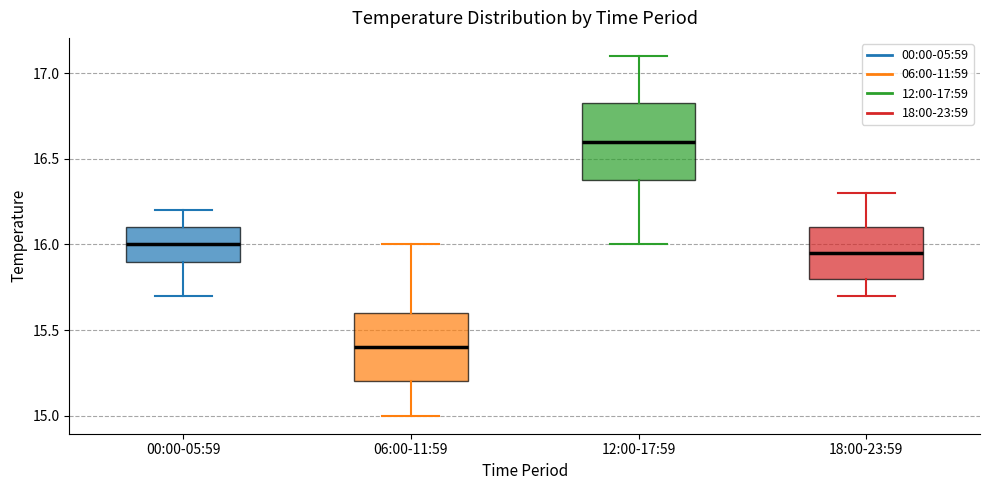

Reading left to right, transcribe this box plot: for each box, give where its median line is, the range the box spans, and where its two whiskers end, as read against the y-axis. The values are not printed on the chart, so give them approximately, as read against the axis.

00:00-05:59: median 16.00, box 15.90 to 16.10, whiskers 15.70 to 16.20
06:00-11:59: median 15.40, box 15.20 to 15.60, whiskers 15.00 to 16.00
12:00-17:59: median 16.60, box 16.40 to 16.85, whiskers 16.00 to 17.10
18:00-23:59: median 15.95, box 15.80 to 16.10, whiskers 15.70 to 16.30